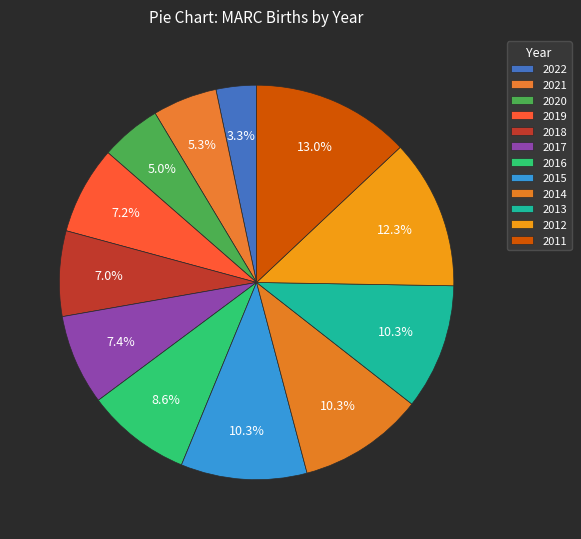

What percentage is the 2021 slice, to the nearest percent?

5%